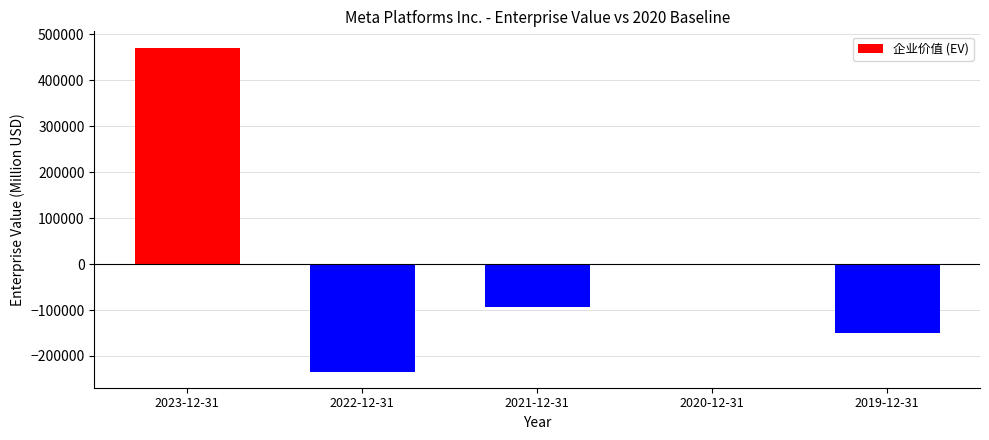

Reading left to right, transcribe all the data shown in this chart.

471412	-233917	-93450	0	-150329